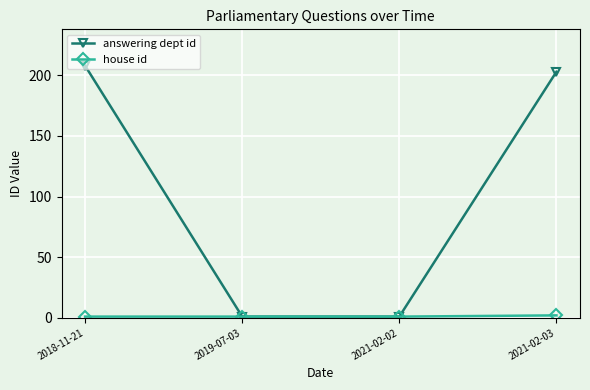

Where is answering dept id nearest to the value 104?

2021-02-03